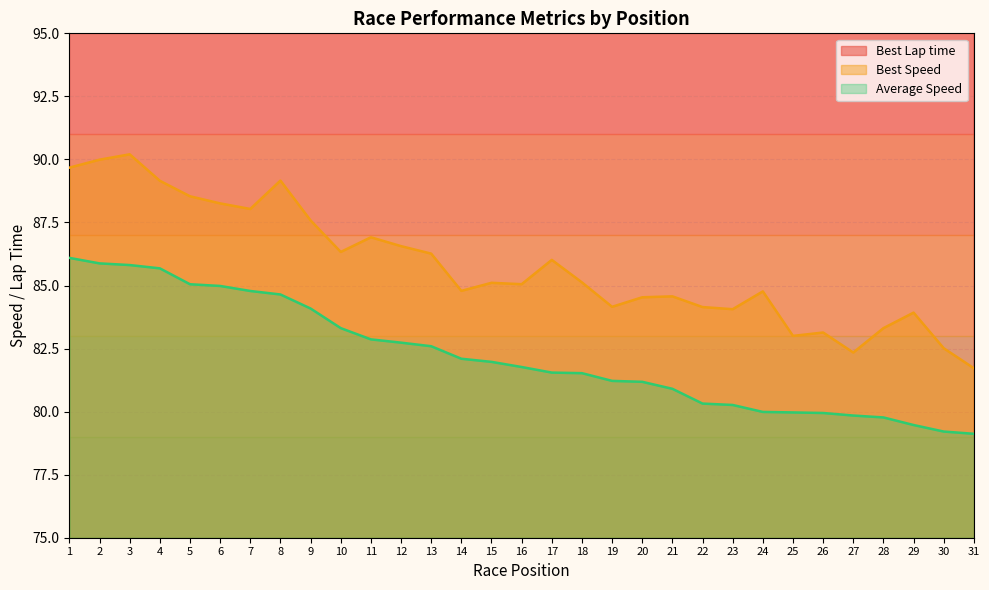

What is the value of the Average Speed point at the 8th from the left?

84.6